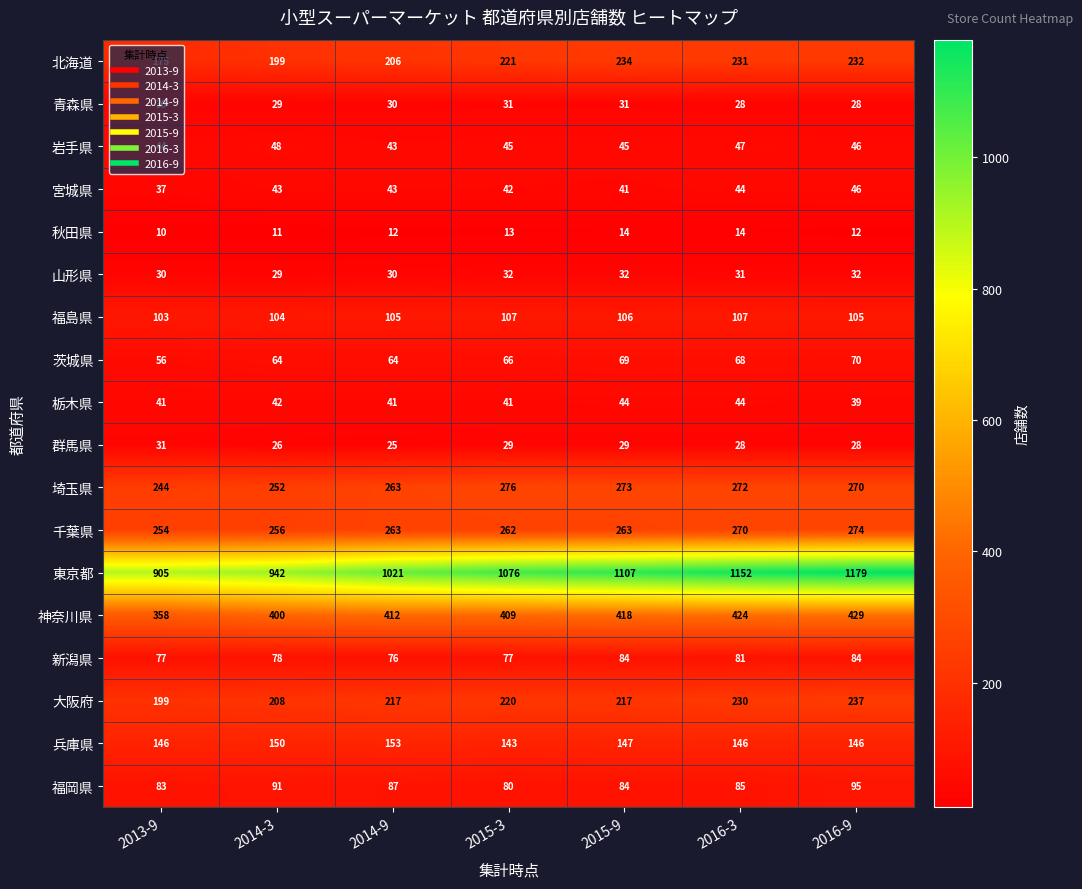

What is the total value across all series at 2016-3?

3302